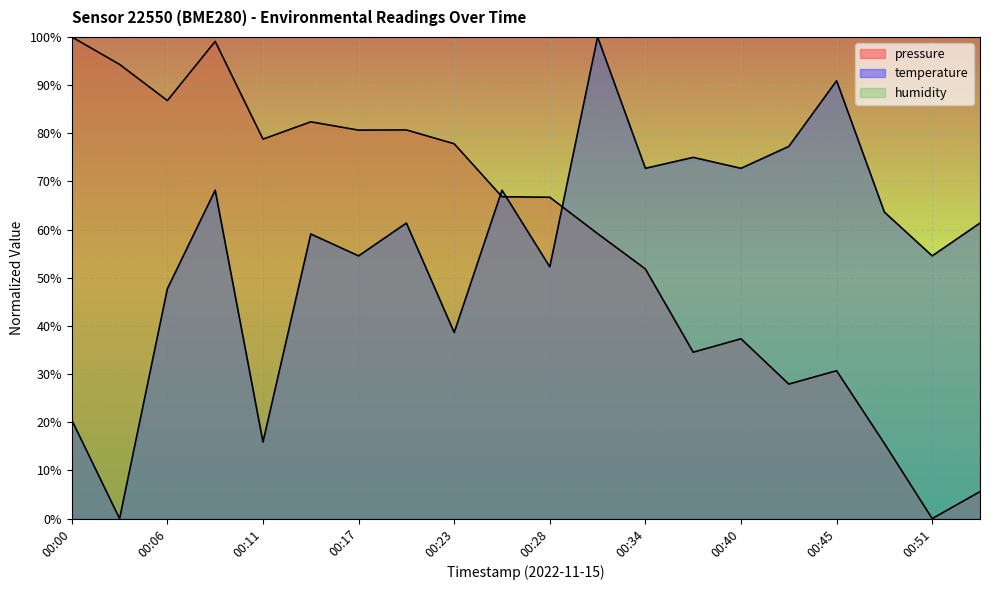

Which category has the lowest value in the pressure series?

00:51